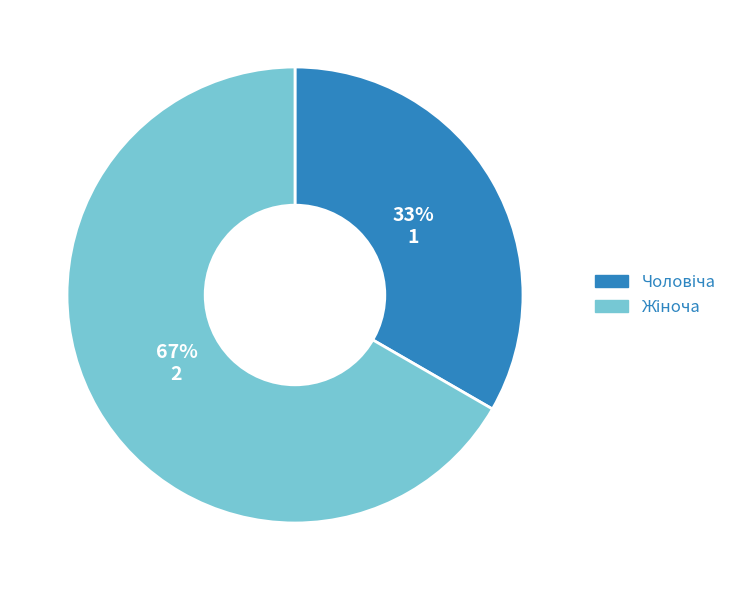

Is there a majority slice in this chart?

Yes